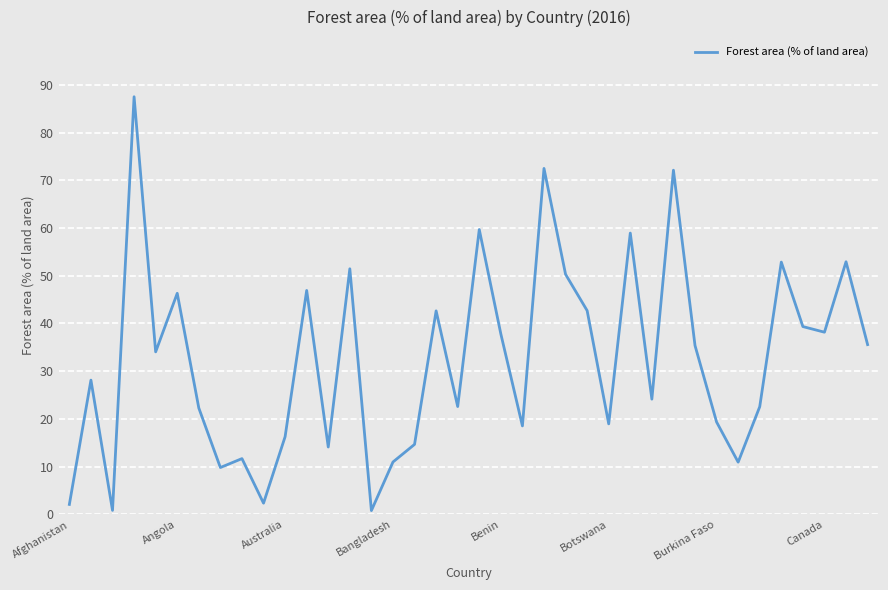

What is the difference between the maximum and minimum values?

86.7